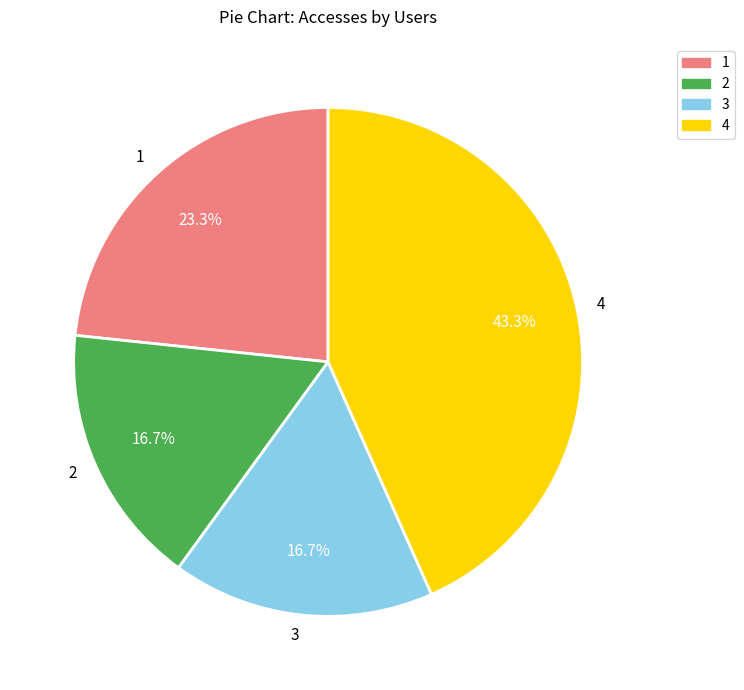

To the nearest percent, what percentage of the pie is 1?

23%